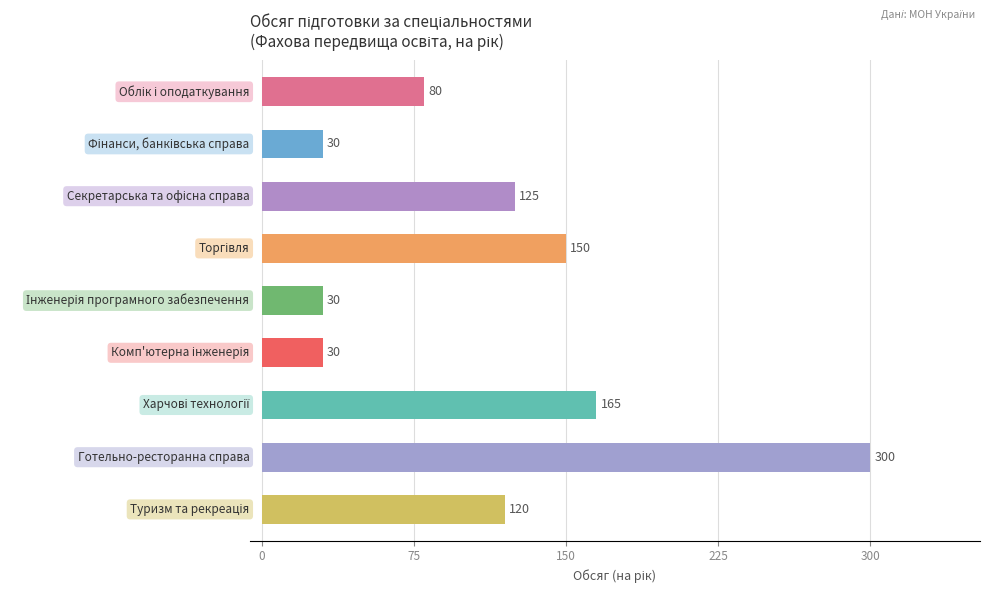

What is the smallest value displayed?

30